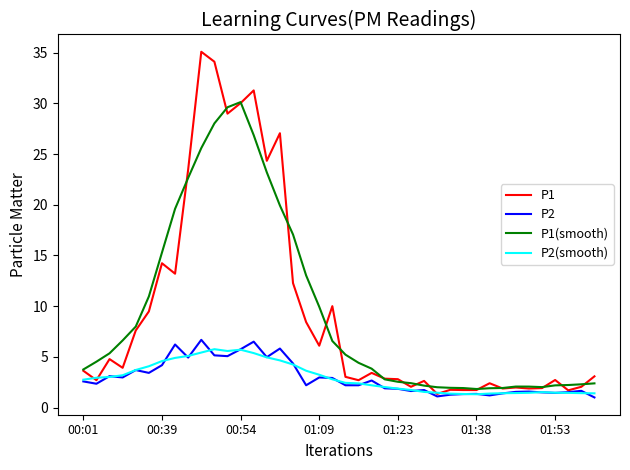

How many categories are shown in the chart?

40